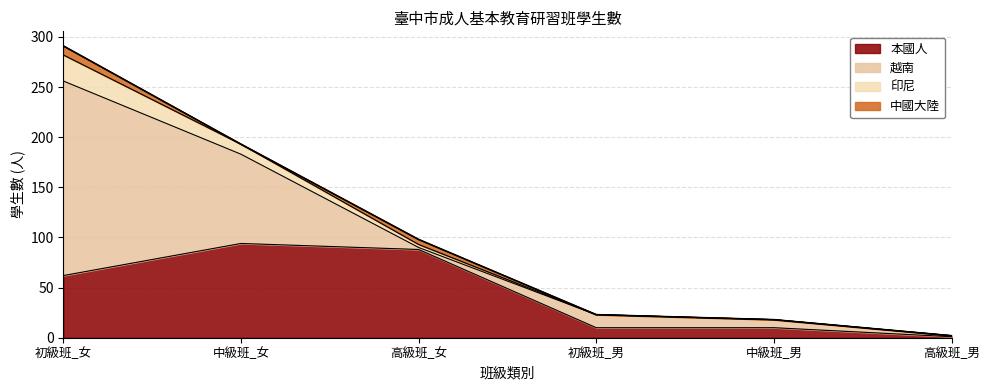

True or false: 中國大陸 and 本國人 intersect in this chart.

False